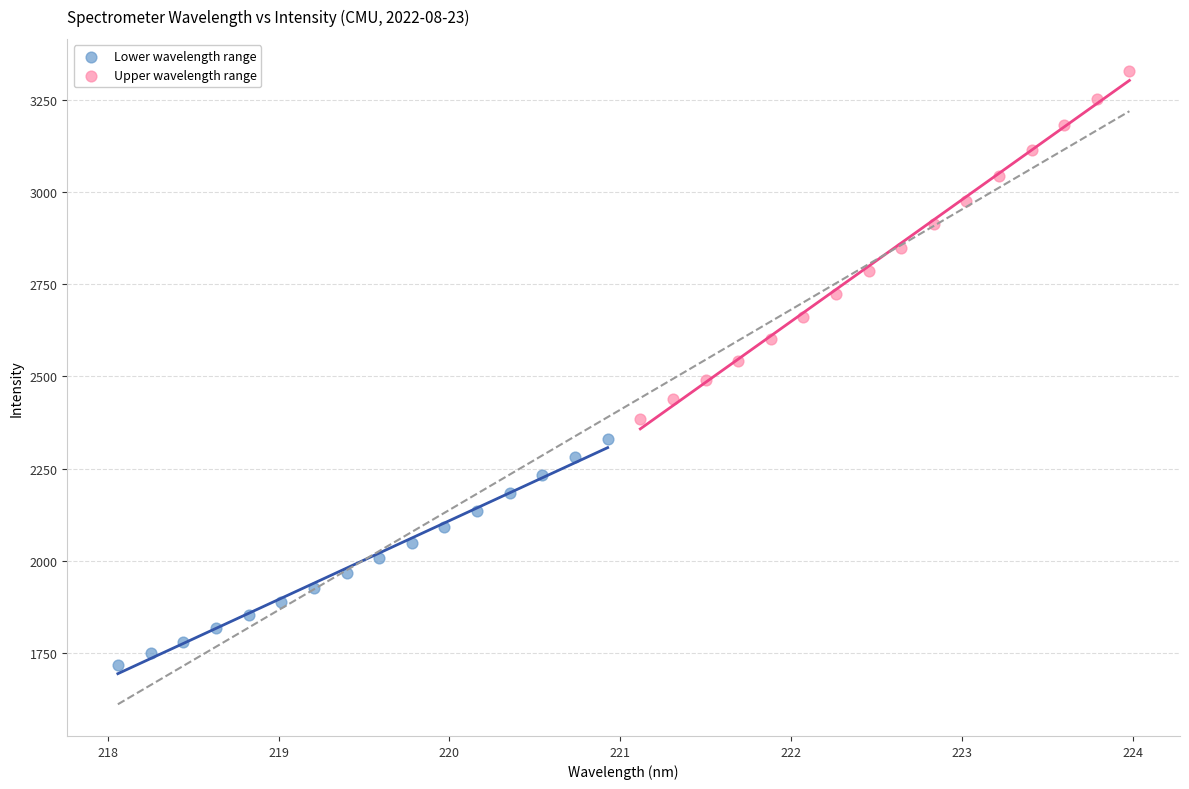

Which series has the widest spread of Y values?

Upper wavelength range